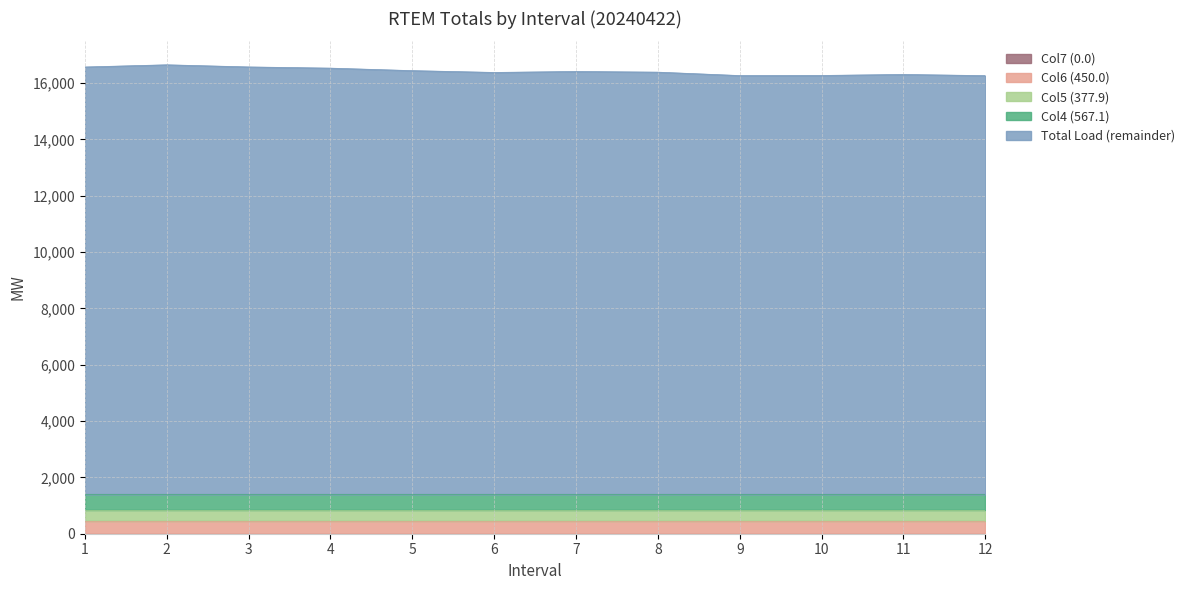

Is the value of Col4 (567.1) at 11 greater than the value of Col5 (377.9) at 5?

Yes